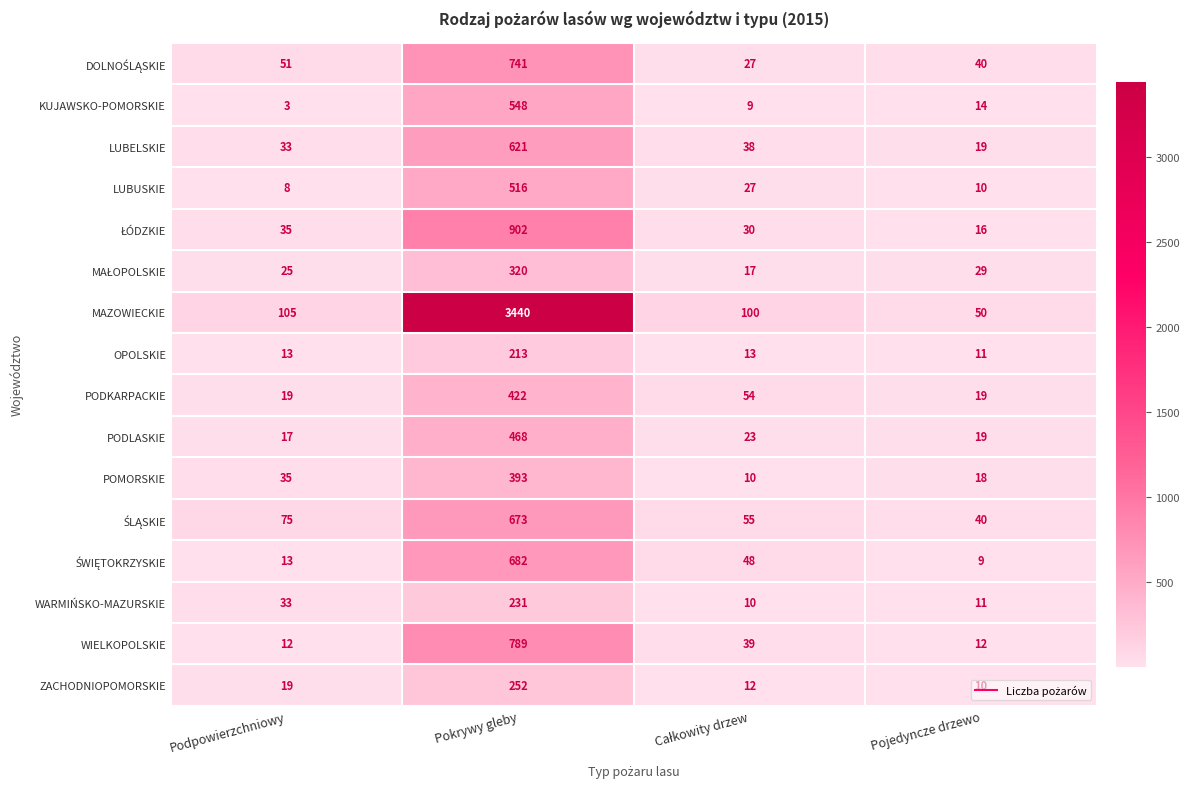

What is the difference between the maximum and second lowest values in the MAZOWIECKIE series?

3340